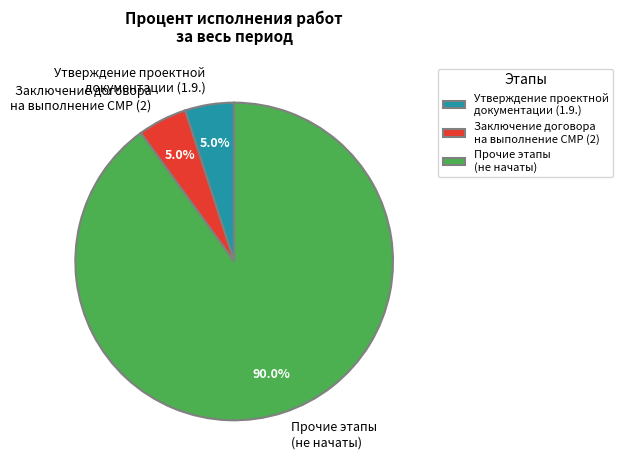

What is the majority slice?

Прочие этапы (не начаты)